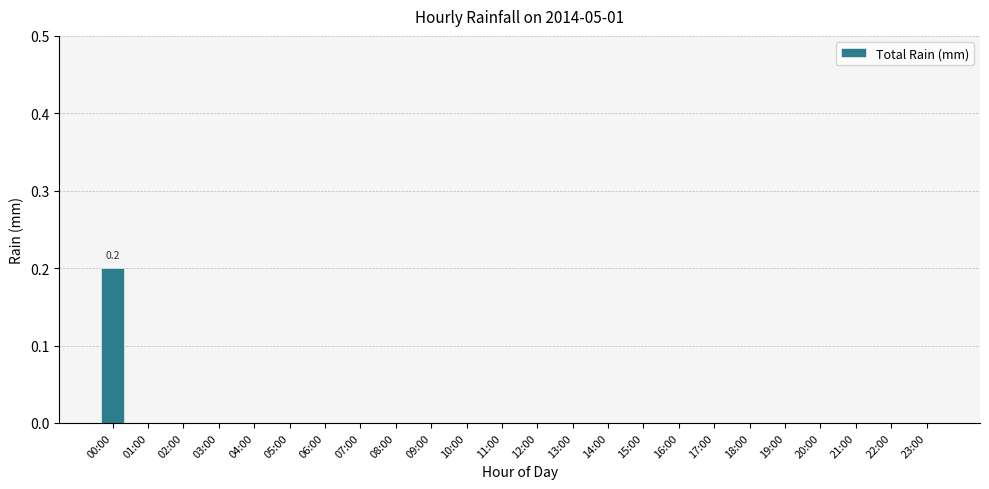

True or false: the data shows -0.1 at 07:00.

False